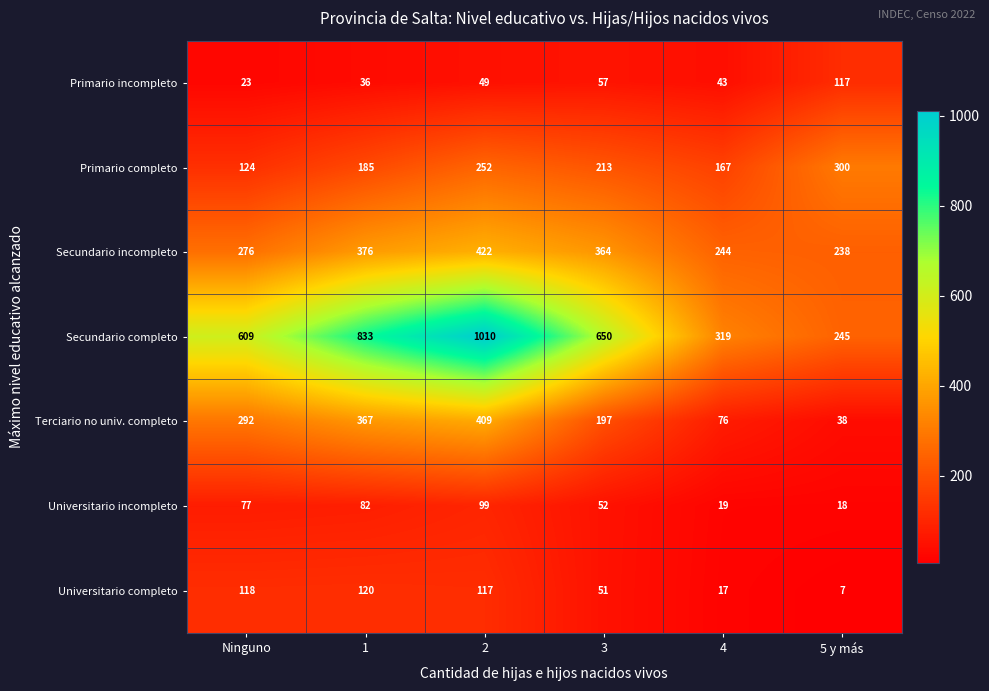

At which category does the chart reach its minimum across all series?

5 y más